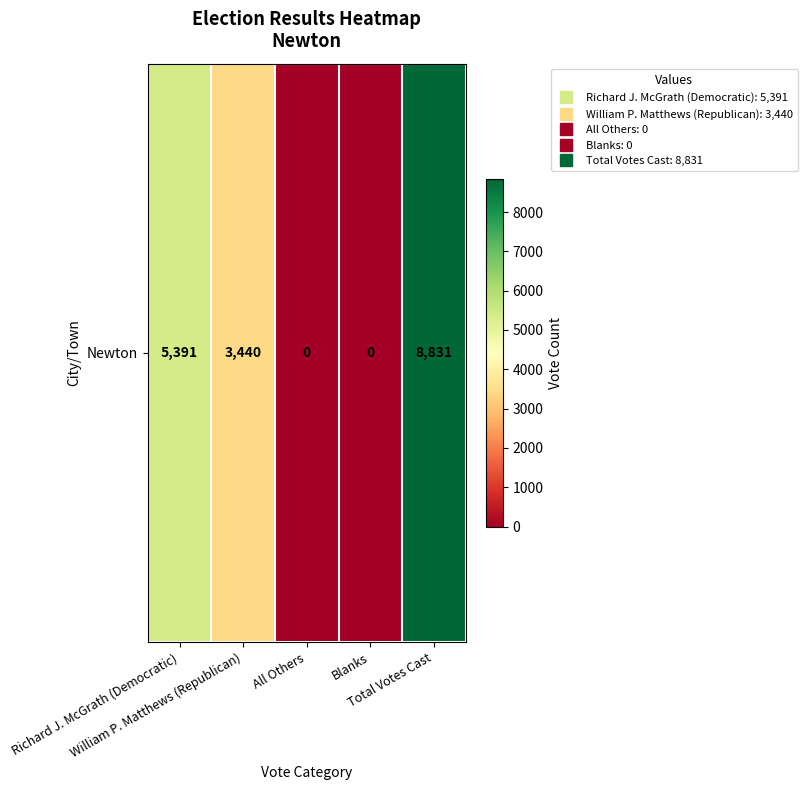

What is the average value?

3532